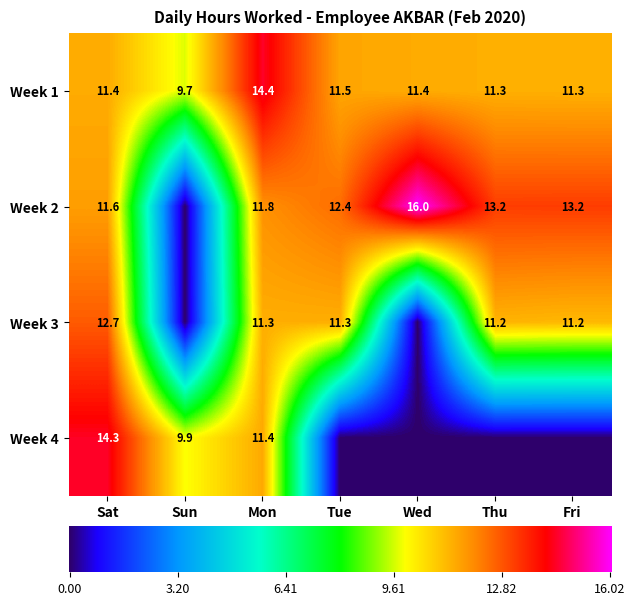

What is the total value across all series at Sat?

50.0